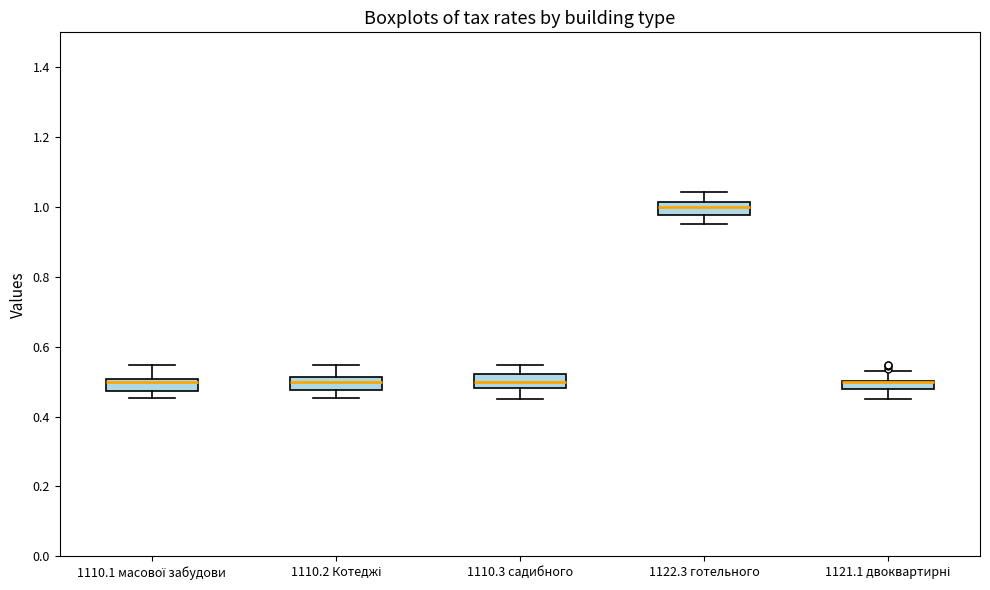

Where is the upper edge of the box for 1110.3 садибного on the y-axis? The values are not printed on the chart, so give them approximately, as read against the axis.

0.52